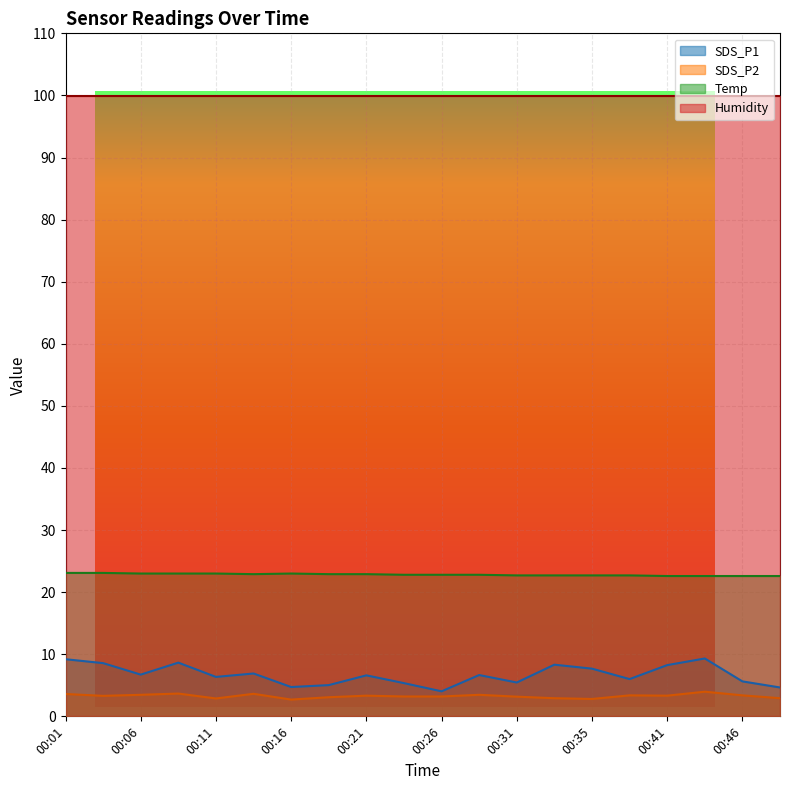

True or false: SDS_P1 and Temp intersect in this chart.

False